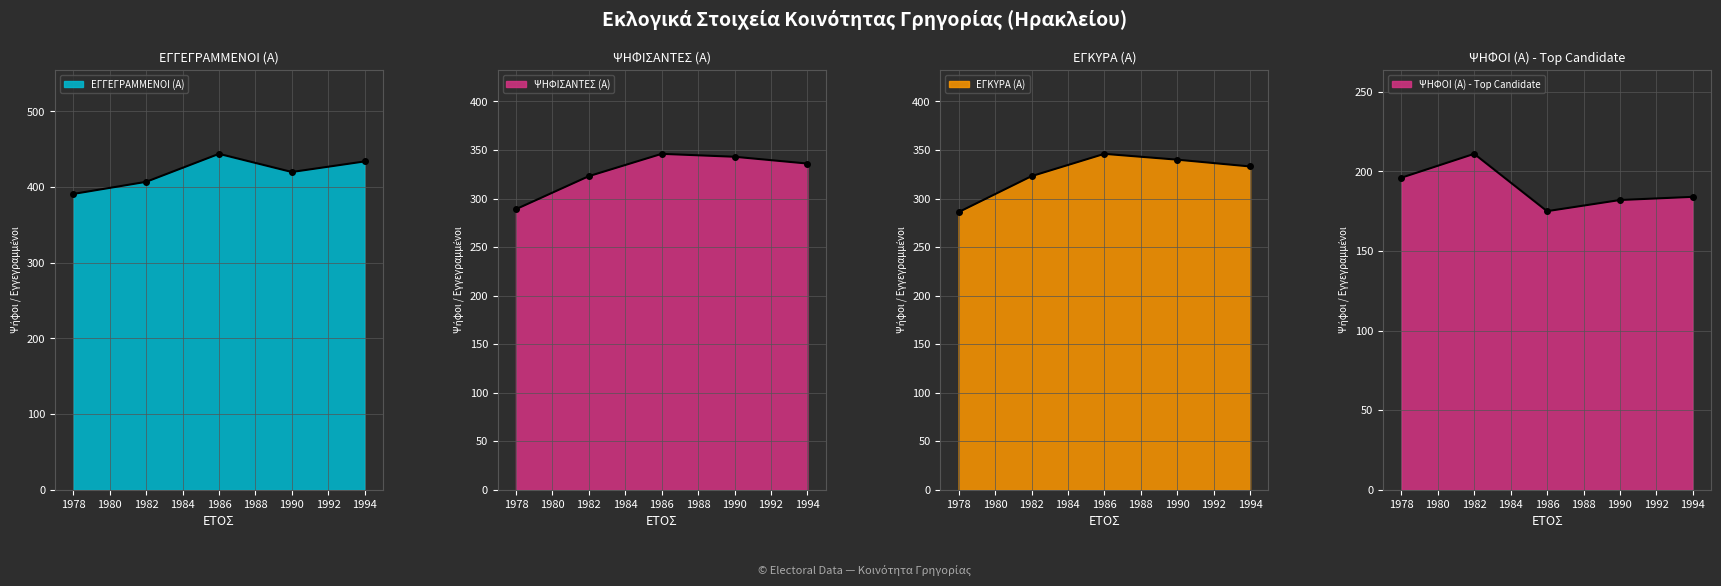

How many values in the ΕΓΓΕΓΡΑΜΜΕΝΟΙ (Α) series exceed 420?

2